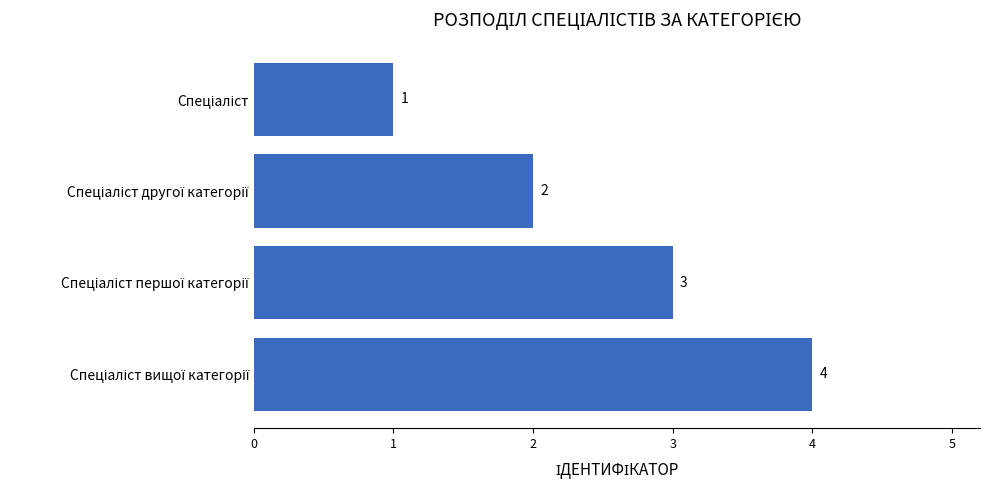

What is the value of the 3rd bar from the top?

3